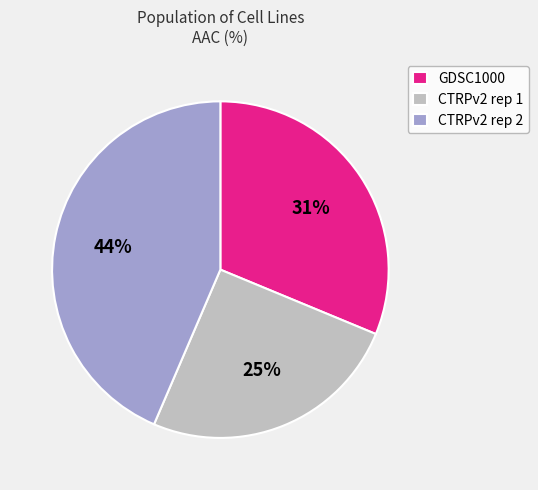

True or false: CTRPv2 rep 1 accounts for 25% of the total.

True